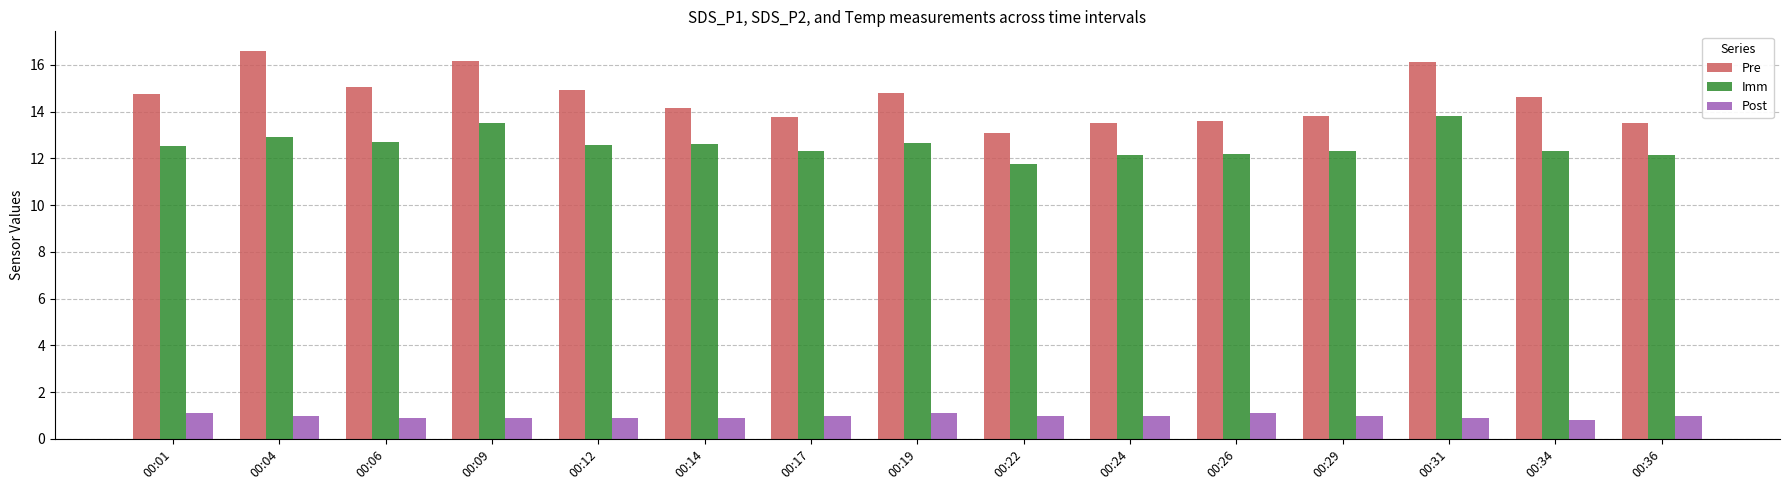

The Pre series shows 19.4 at 00:14. True or false?

False